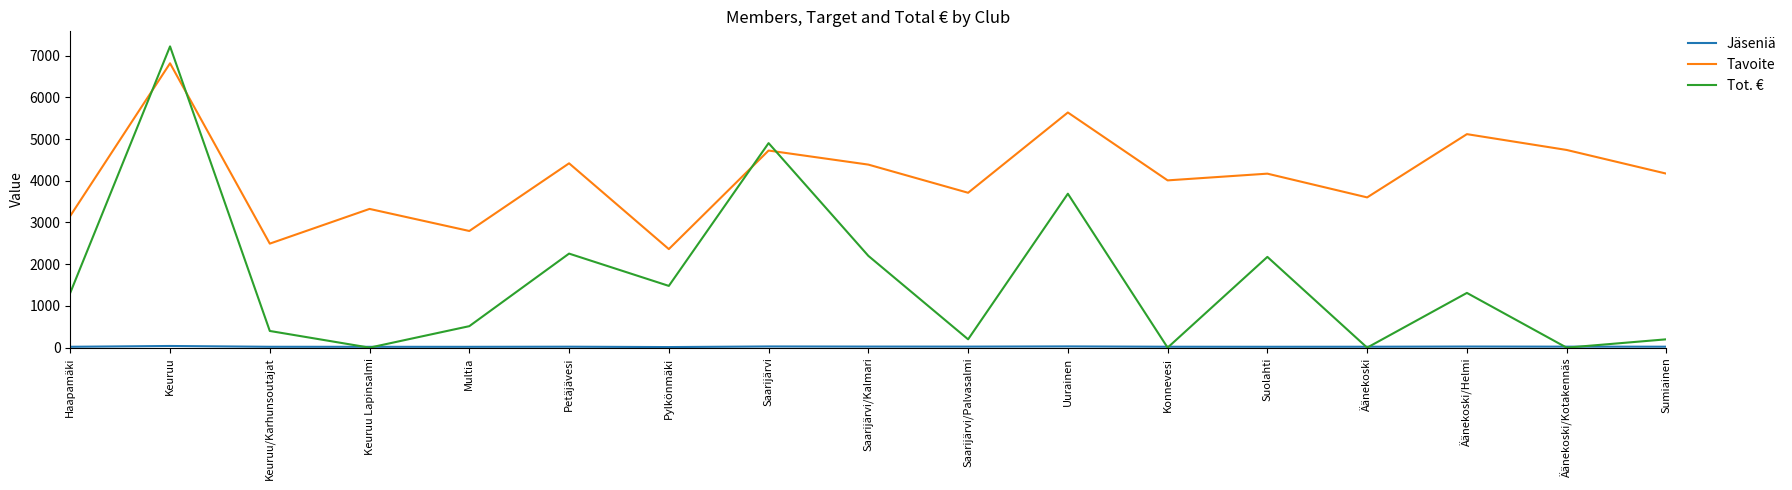

Which series has the widest spread of values?

Tot. €